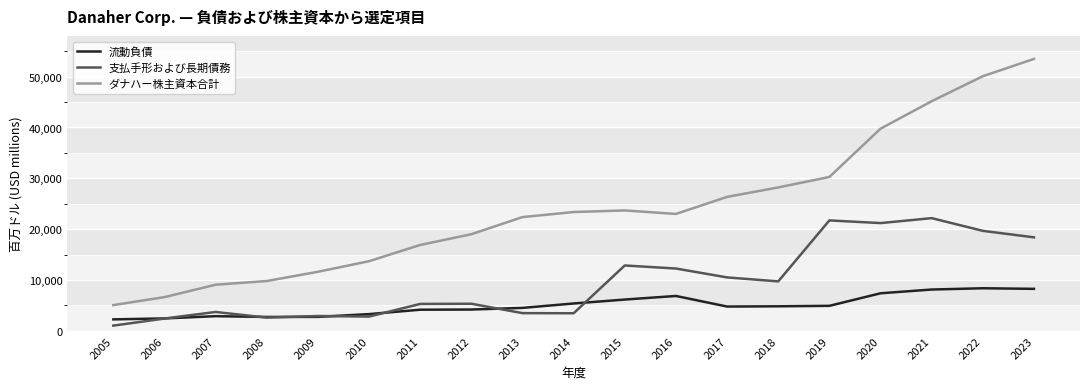

Which series has the largest range (max minus min)?

ダナハー株主資本合計